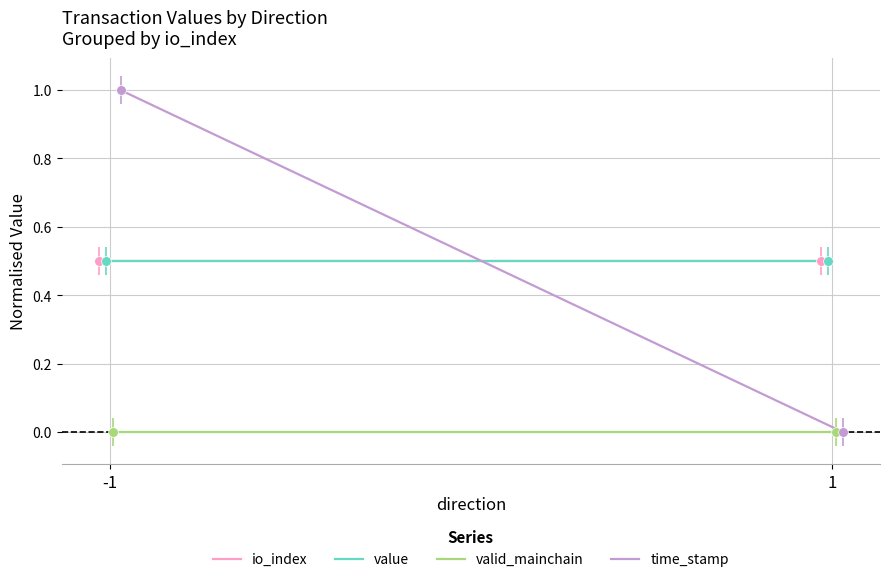

True or false: io_index has a value of 0.5 at -1.

True